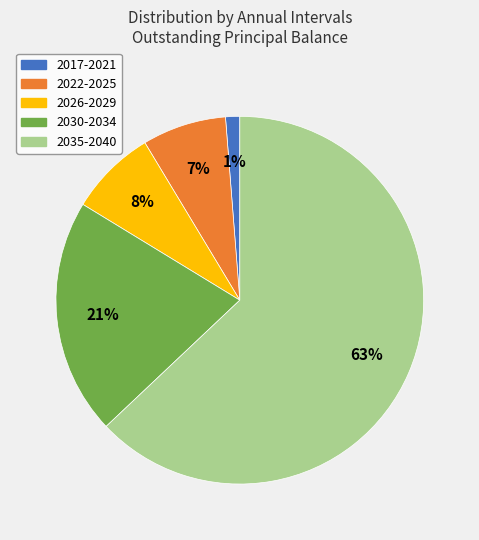

How many slices are in this pie chart?

5